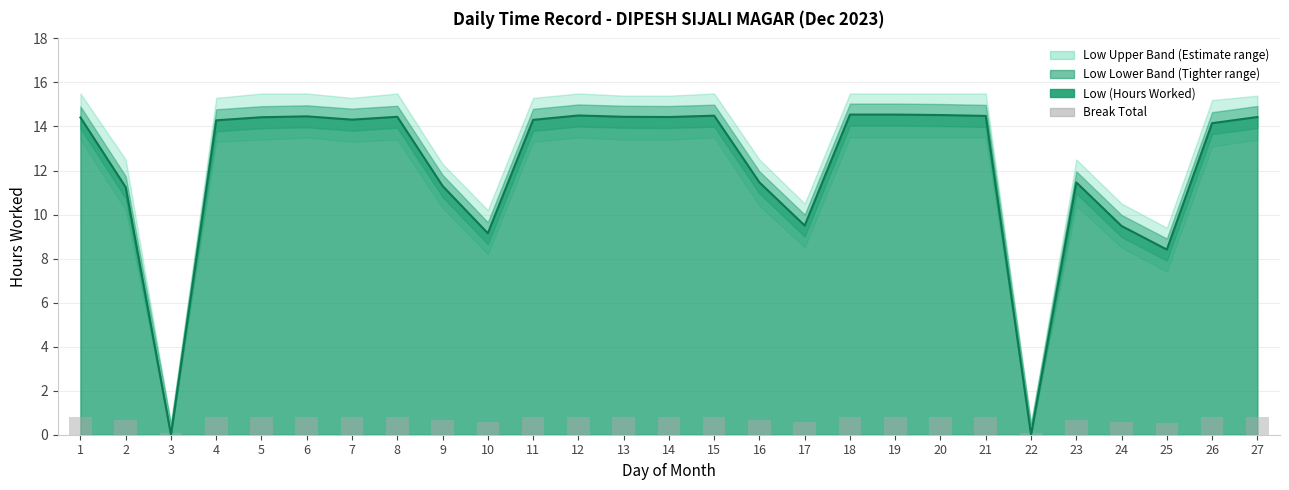

How many bars are there in total?

27